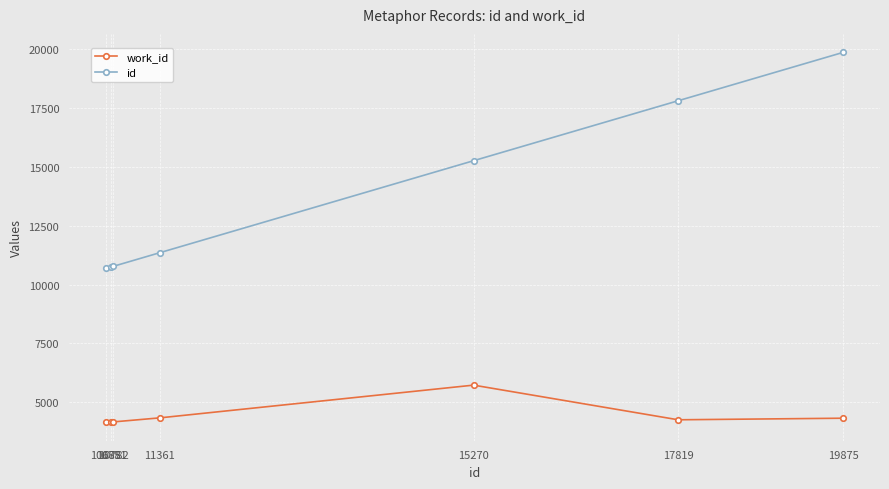

What is the minimum value shown in the chart?

4153